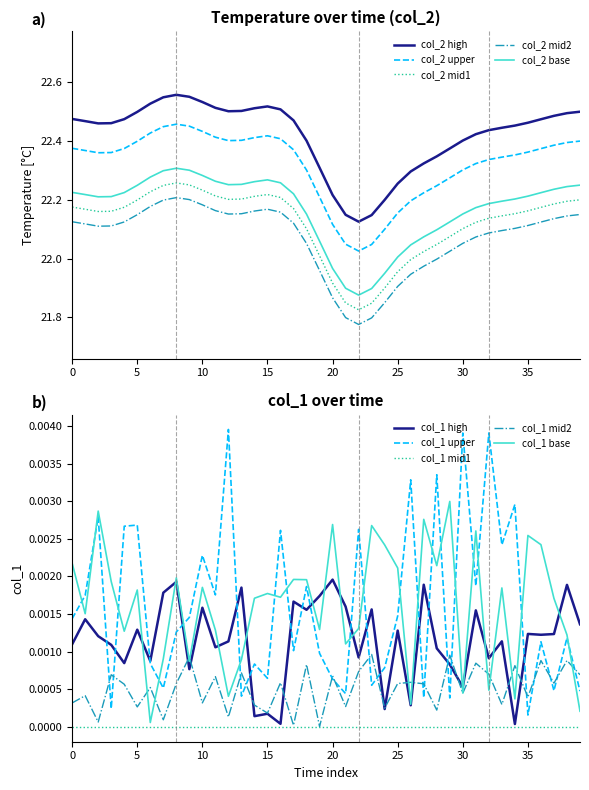

True or false: col_2 mid1 and col_2 upper cross at least once.

False